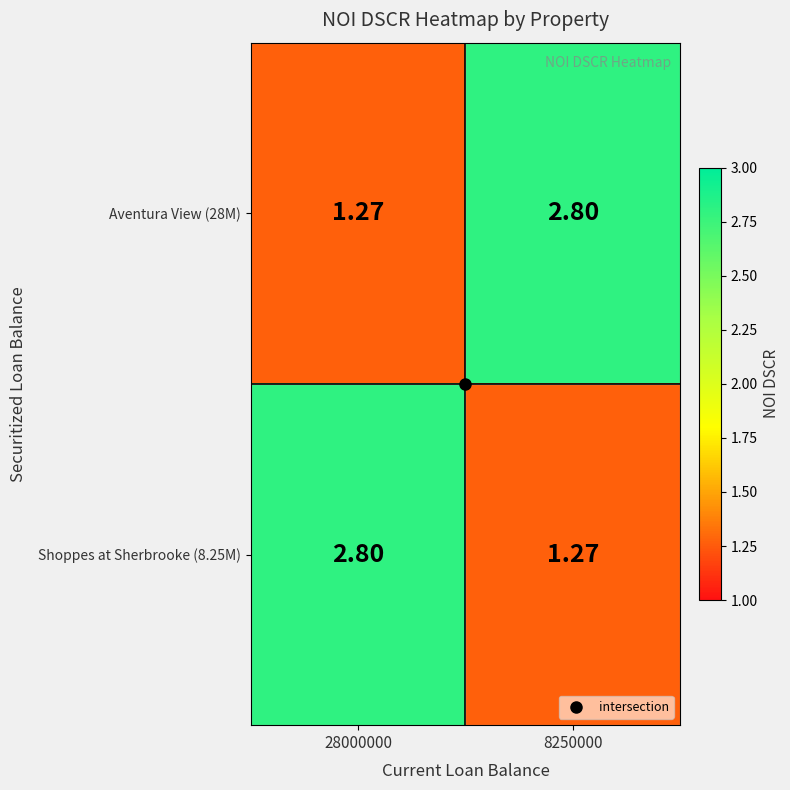

Is the value of Aventura View (28M) at 8250000 greater than the value of Shoppes at Sherbrooke (8.25M) at 8250000?

Yes